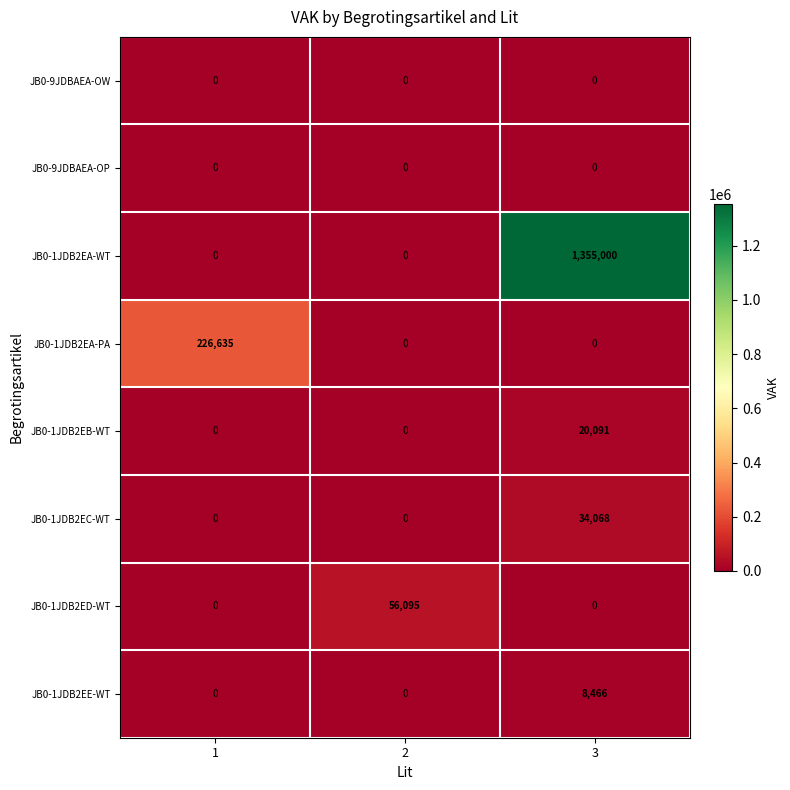

What is the sum of the JB0-1JDB2EA-PA values at 1 and 3?

226635